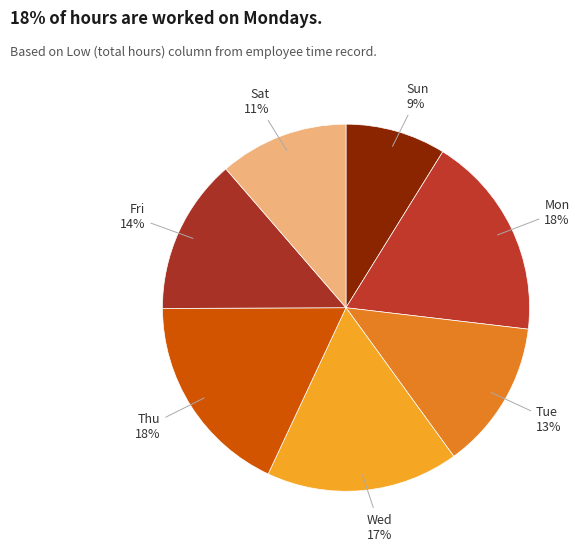

Which category has the smallest portion of the pie?

Sun